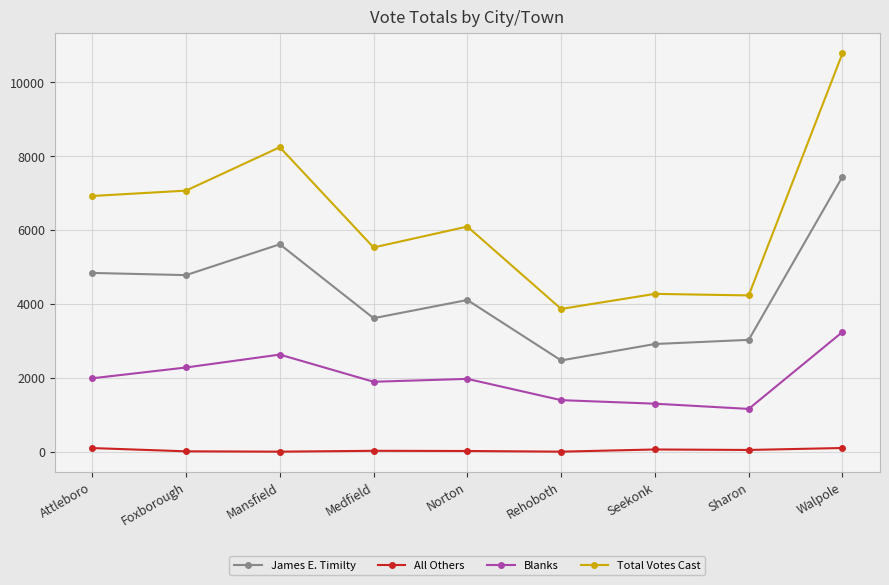

At Mansfield, list the series in order from largest to smallest.

Total Votes Cast, James E. Timilty, Blanks, All Others